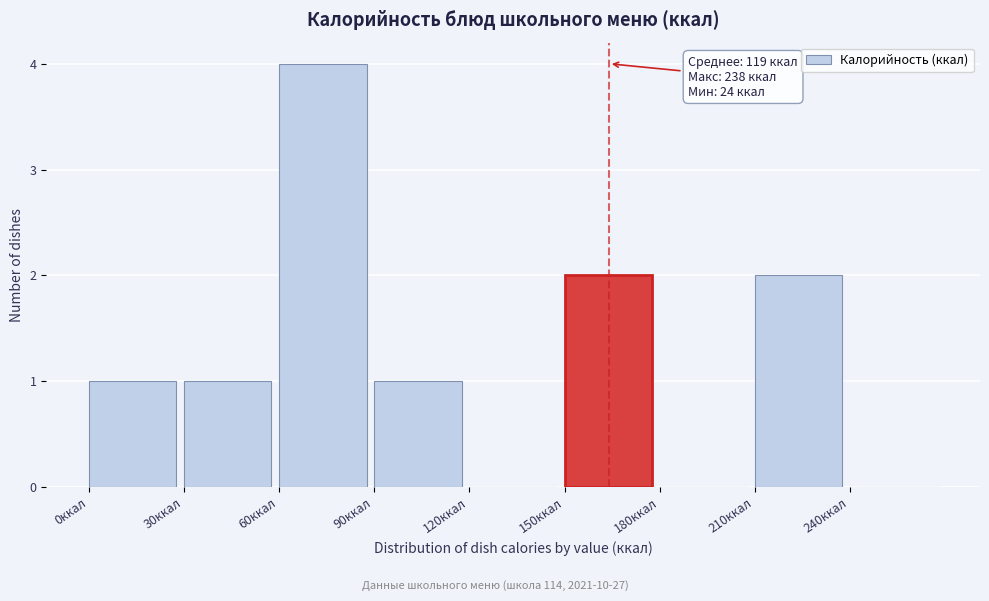

Over which range of the x-axis is the bar tallest?

60 to 90